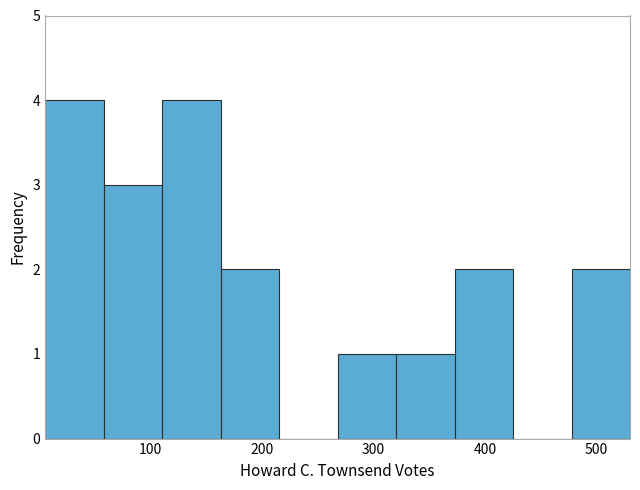

Reading left to right, transcribe this chart: for each bar, give the range it covers on the x-axis and its height. Neither the bar edges nor the heights are printed on the chart, so give them approximately, as read against the axes.

10 to 60: 4
60 to 110: 3
110 to 160: 4
160 to 220: 2
220 to 270: 0
270 to 320: 1
320 to 370: 1
370 to 430: 2
430 to 480: 0
480 to 530: 2